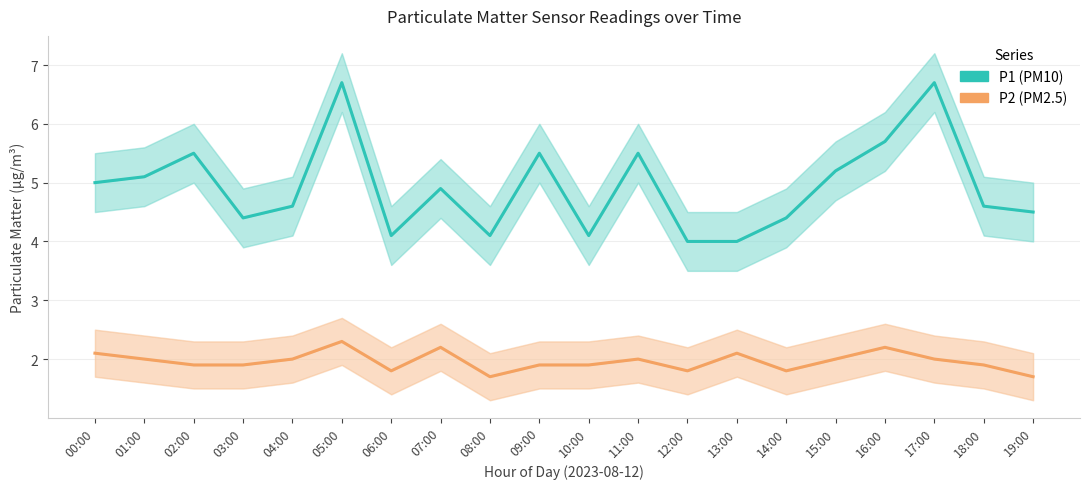

How many data points does each series have?

20